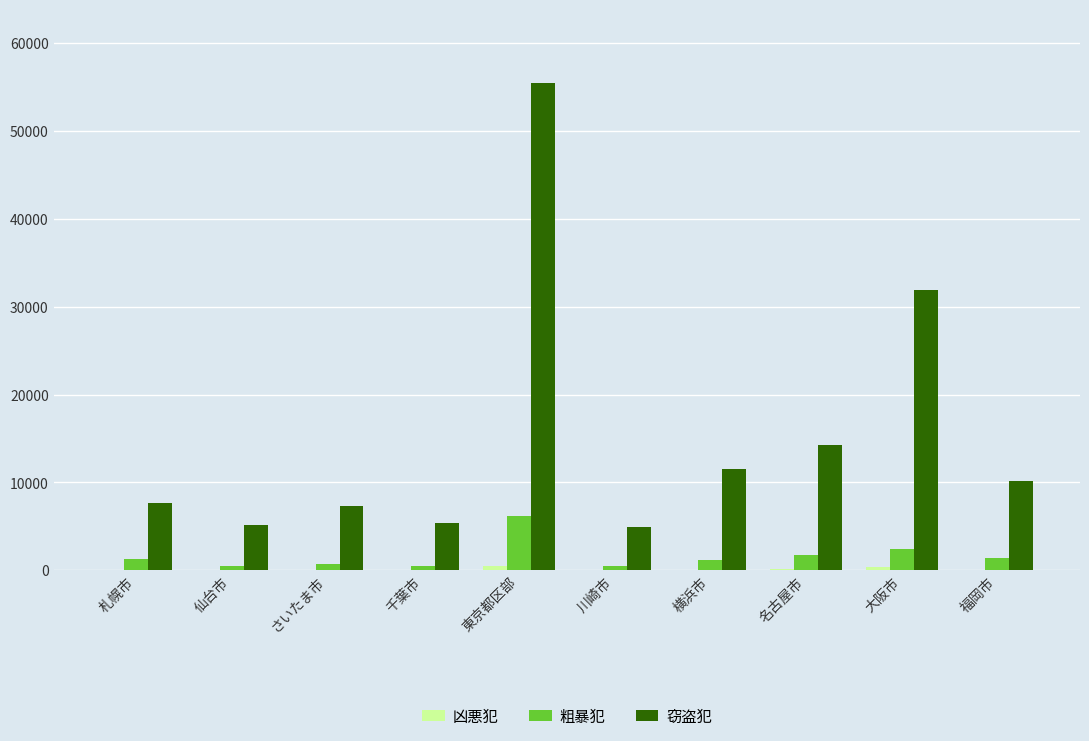

Is it true that 窃盗犯 equals 1560 at 札幌市?

False